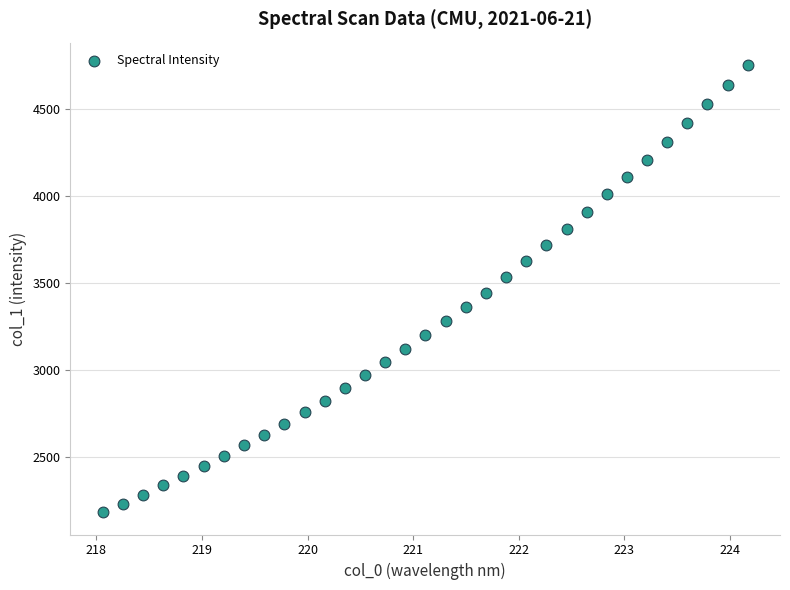

What is the range of X values (max minus min)?

6.1